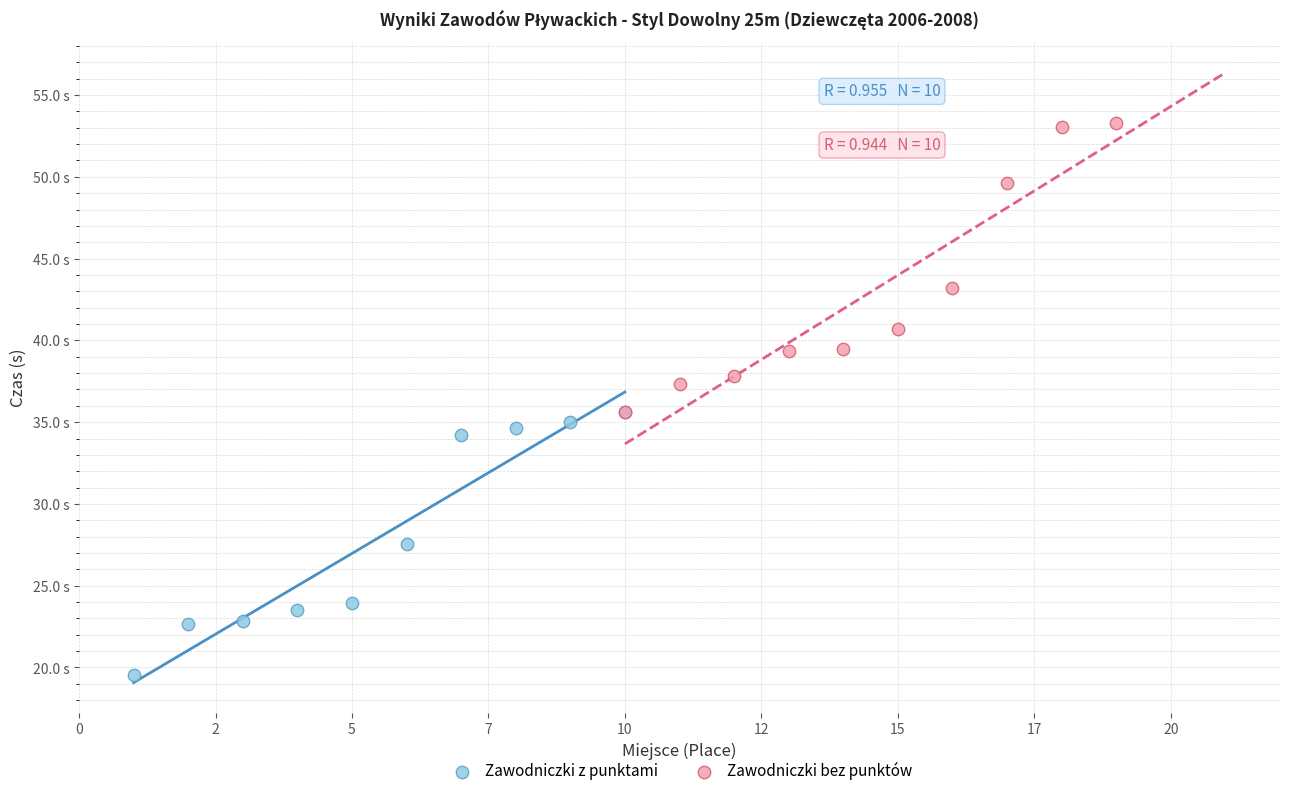

What are all the series names shown in the legend?

Zawodniczki z punktami, Zawodniczki bez punktów